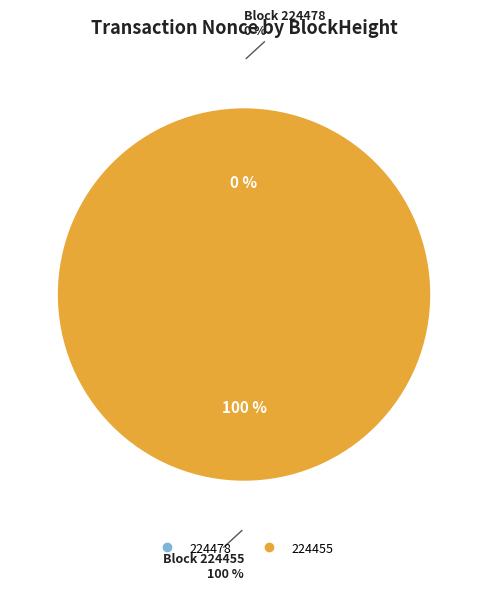

The 224478 slice represents 0% of the pie. True or false?

True